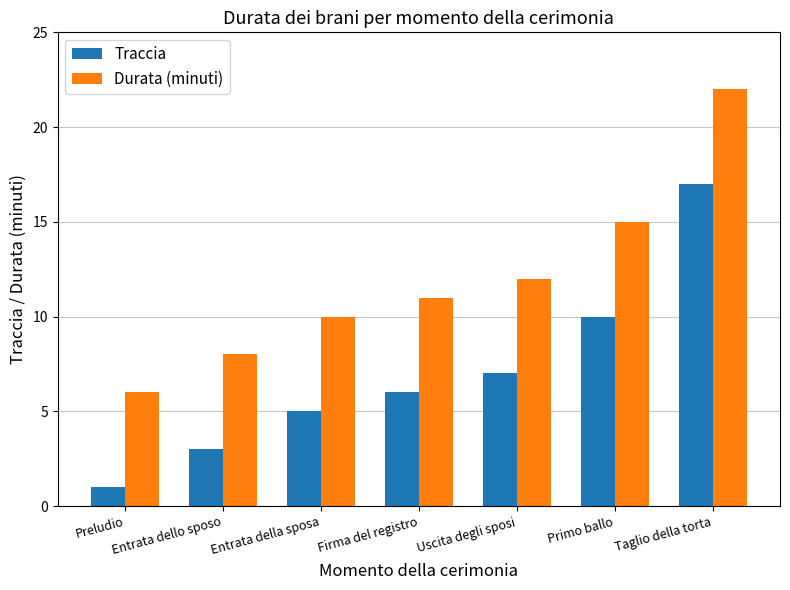

Are the bars horizontal?

No